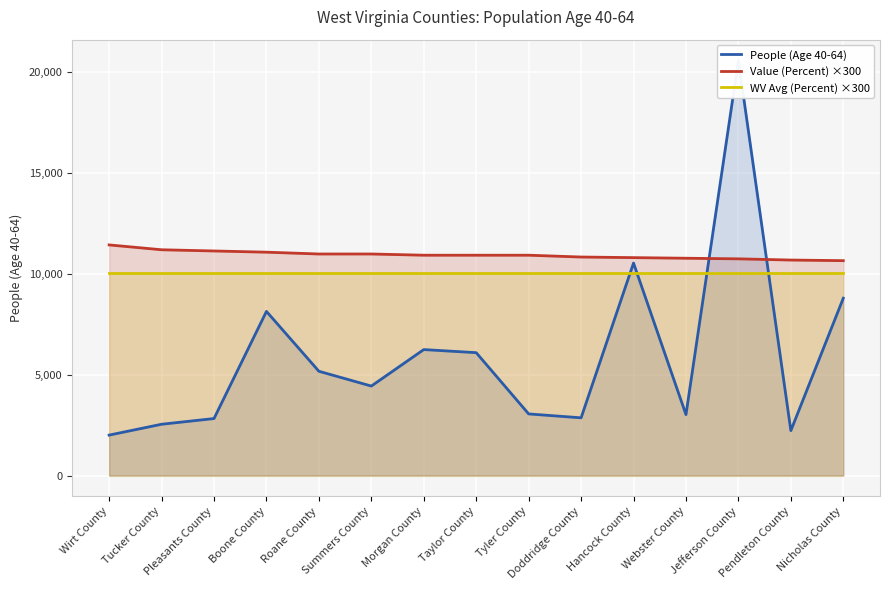

At Wirt County, list the series in order from smallest to largest.

People (Age 40-64), WV Avg (Percent) ×300, Value (Percent) ×300